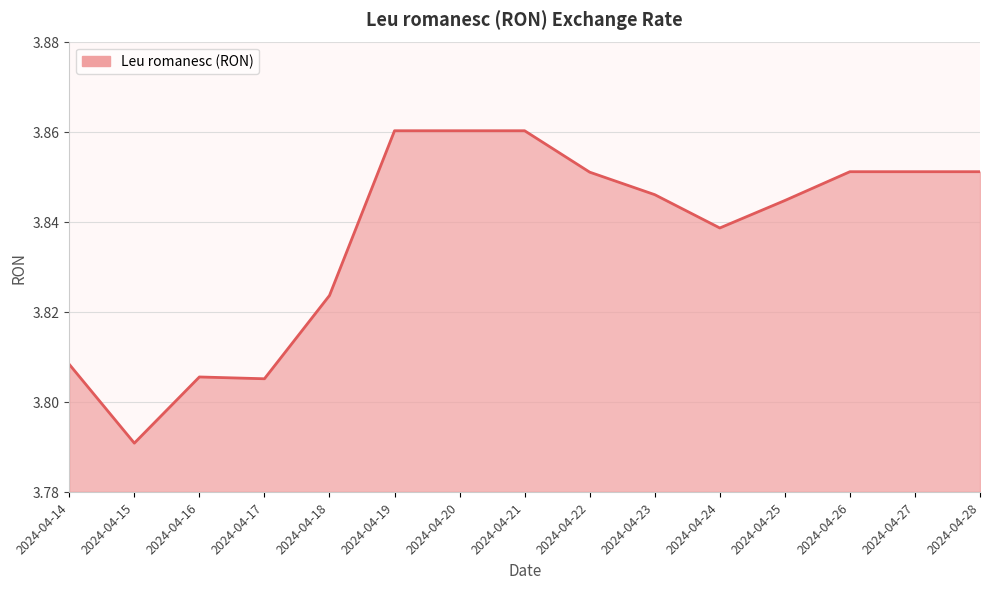

The value at 2024-04-26 is 0.9. True or false?

False